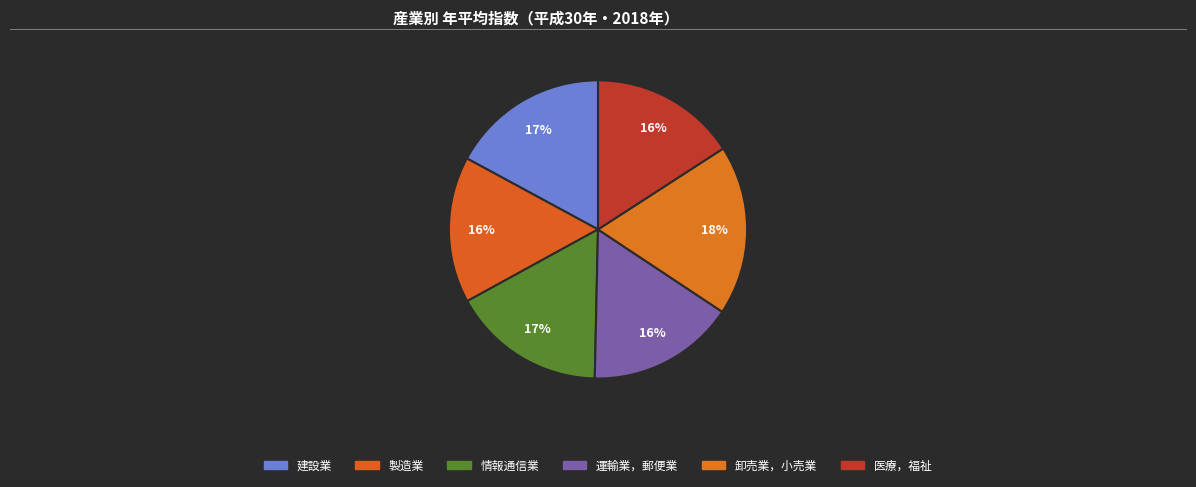

Which has a higher value, 建設業 or 医療，福祉?

建設業